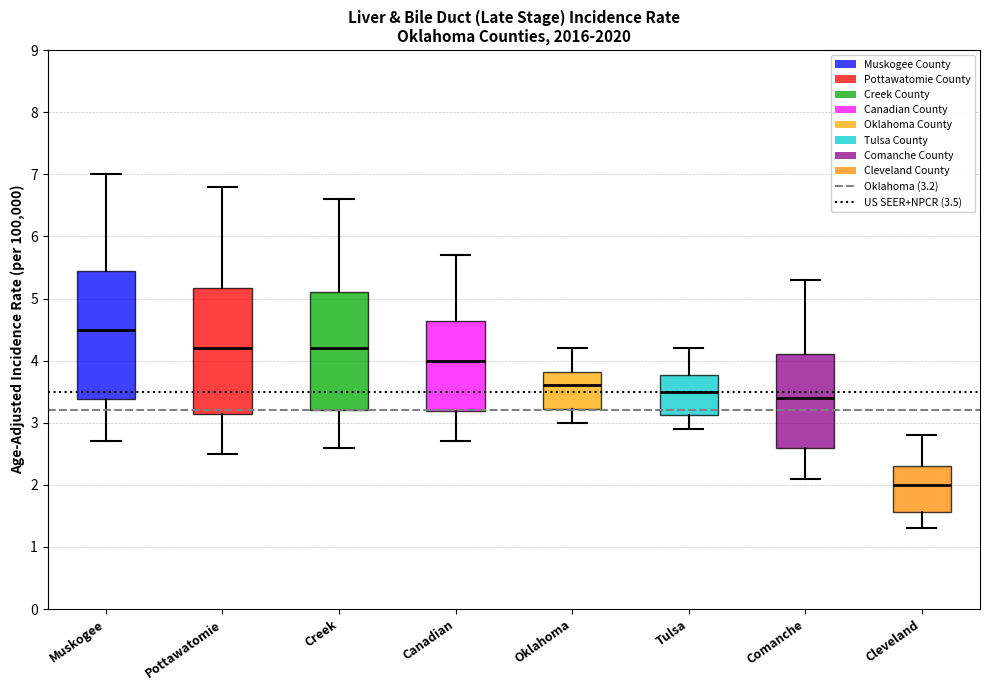

Reading left to right, transcribe this box plot: for each box, give where its median line is, the range the box spans, and where its two whiskers end, as read against the y-axis. The values are not printed on the chart, so give them approximately, as read against the axis.

Muskogee: median 4.5, box 3.4 to 5.4, whiskers 2.7 to 7.0
Pottawatomie: median 4.2, box 3.1 to 5.2, whiskers 2.5 to 6.8
Creek: median 4.2, box 3.2 to 5.1, whiskers 2.6 to 6.6
Canadian: median 4.0, box 3.2 to 4.6, whiskers 2.7 to 5.7
Oklahoma: median 3.6, box 3.2 to 3.8, whiskers 3.0 to 4.2
Tulsa: median 3.5, box 3.1 to 3.8, whiskers 2.9 to 4.2
Comanche: median 3.4, box 2.6 to 4.1, whiskers 2.1 to 5.3
Cleveland: median 2.0, box 1.6 to 2.3, whiskers 1.3 to 2.8